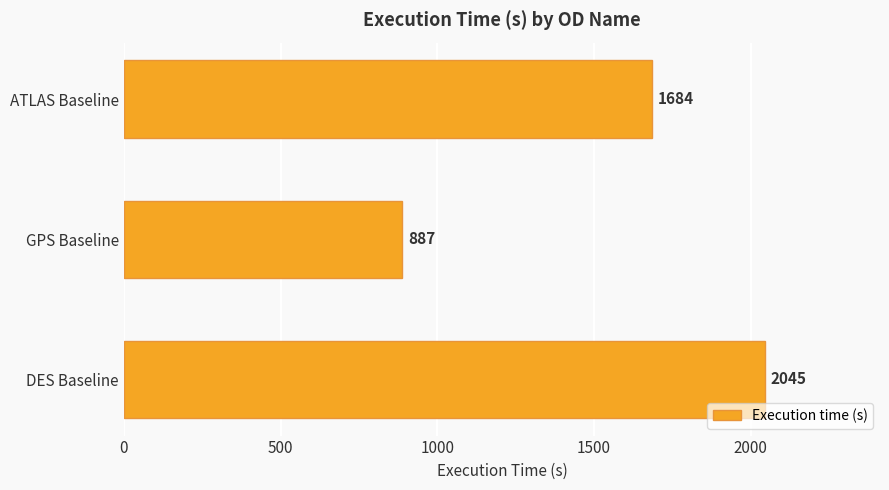

The chart shows a value of 498 at ATLAS Baseline. True or false?

False